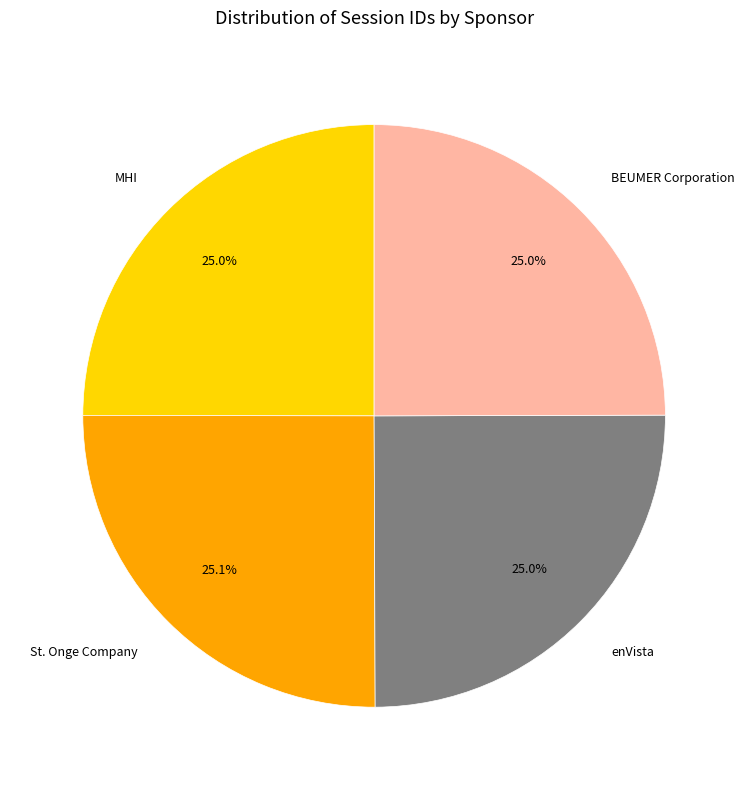

To the nearest percent, what portion does BEUMER Corporation represent?

25%